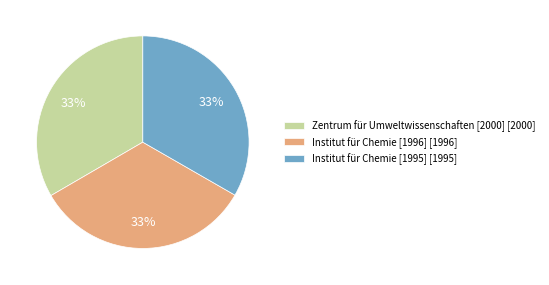

What percentage is the Institut für Chemie [1995] [1995] slice, to the nearest percent?

33%